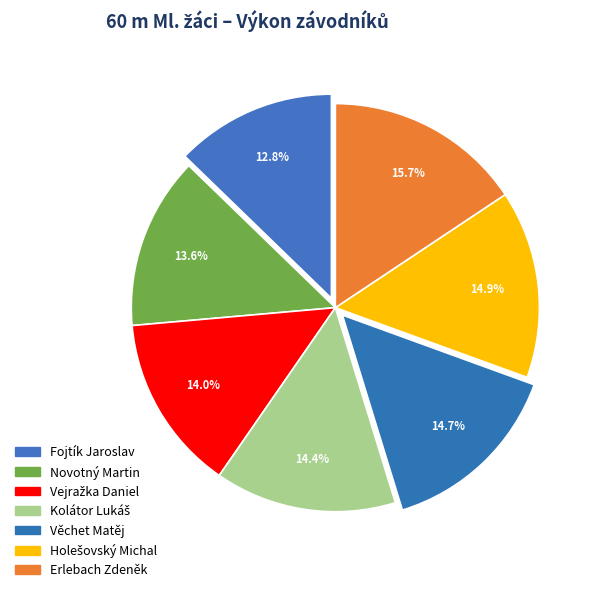

To the nearest percent, what is the difference between the largest and smallest slice percentages?

3%